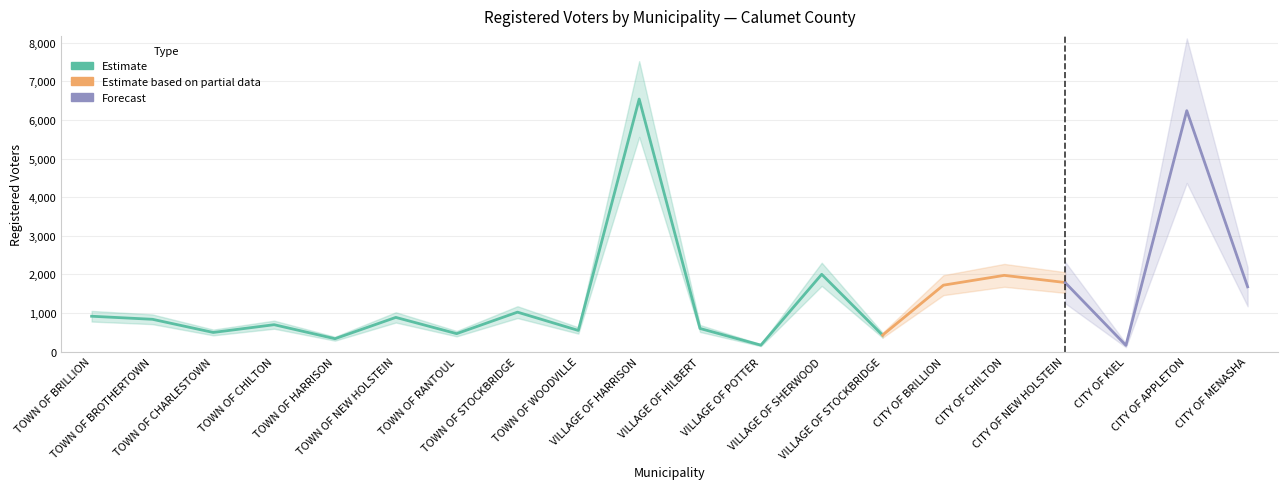

List the labels in order of value, smallest first.

CITY OF KIEL, VILLAGE OF POTTER, TOWN OF HARRISON, VILLAGE OF STOCKBRIDGE, TOWN OF RANTOUL, TOWN OF CHARLESTOWN, TOWN OF WOODVILLE, VILLAGE OF HILBERT, TOWN OF CHILTON, TOWN OF BROTHERTOWN, TOWN OF NEW HOLSTEIN, TOWN OF BRILLION, TOWN OF STOCKBRIDGE, CITY OF MENASHA, CITY OF BRILLION, CITY OF NEW HOLSTEIN, CITY OF CHILTON, VILLAGE OF SHERWOOD, CITY OF APPLETON, VILLAGE OF HARRISON